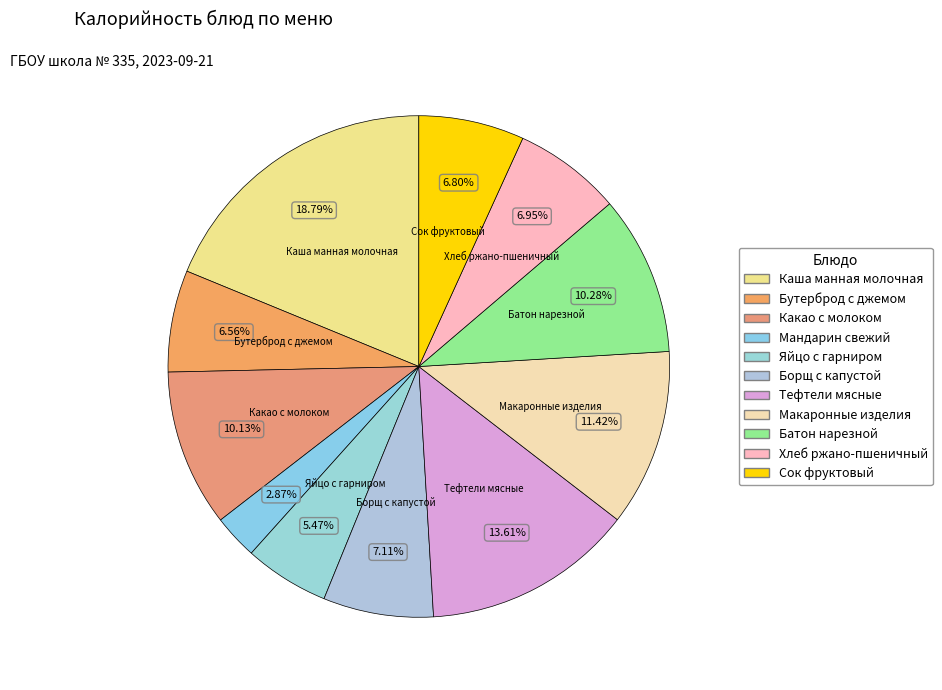

Is there any slice that represents more than half of the pie?

No